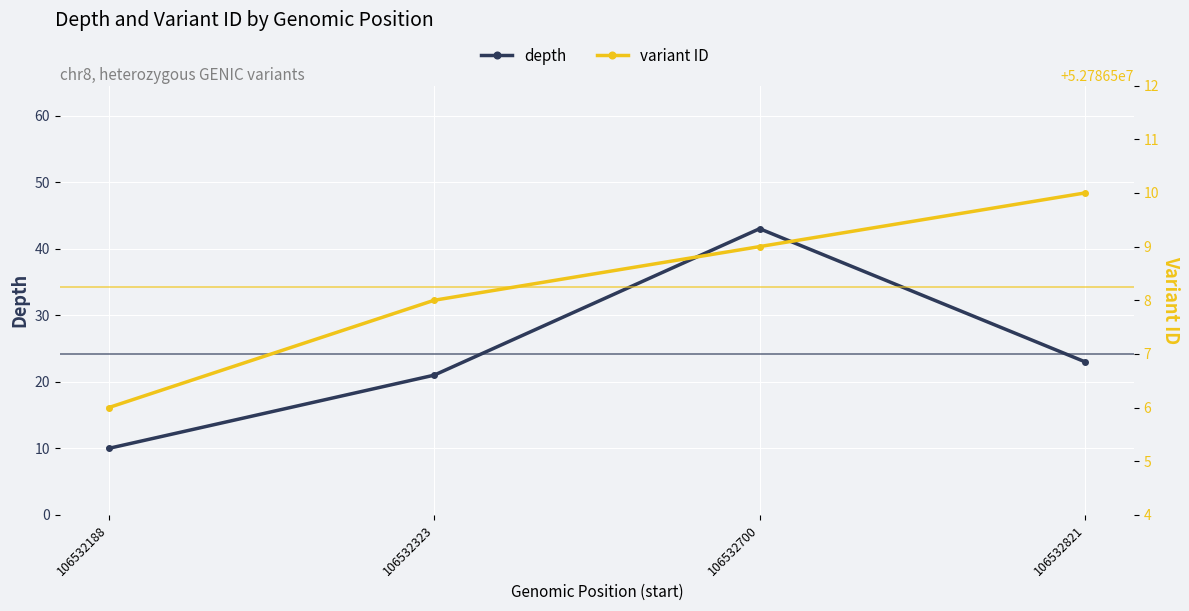

Rank the series by their average value, from highest to lowest.

variant ID, depth